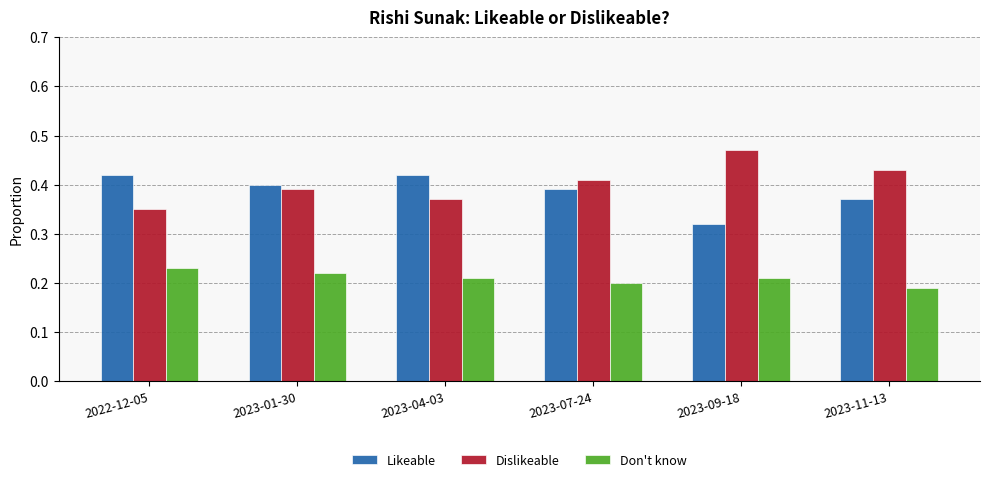

How many bars are there in total?

18